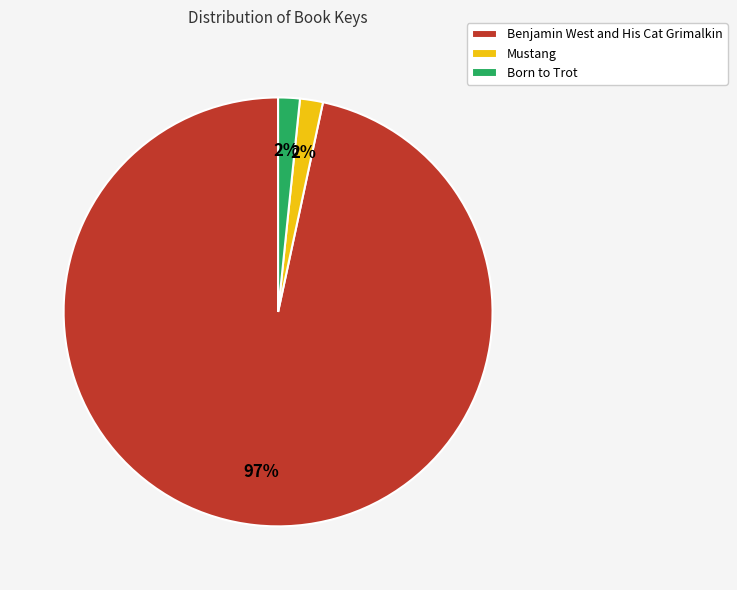

Which category accounts for the majority?

Benjamin West and His Cat Grimalkin